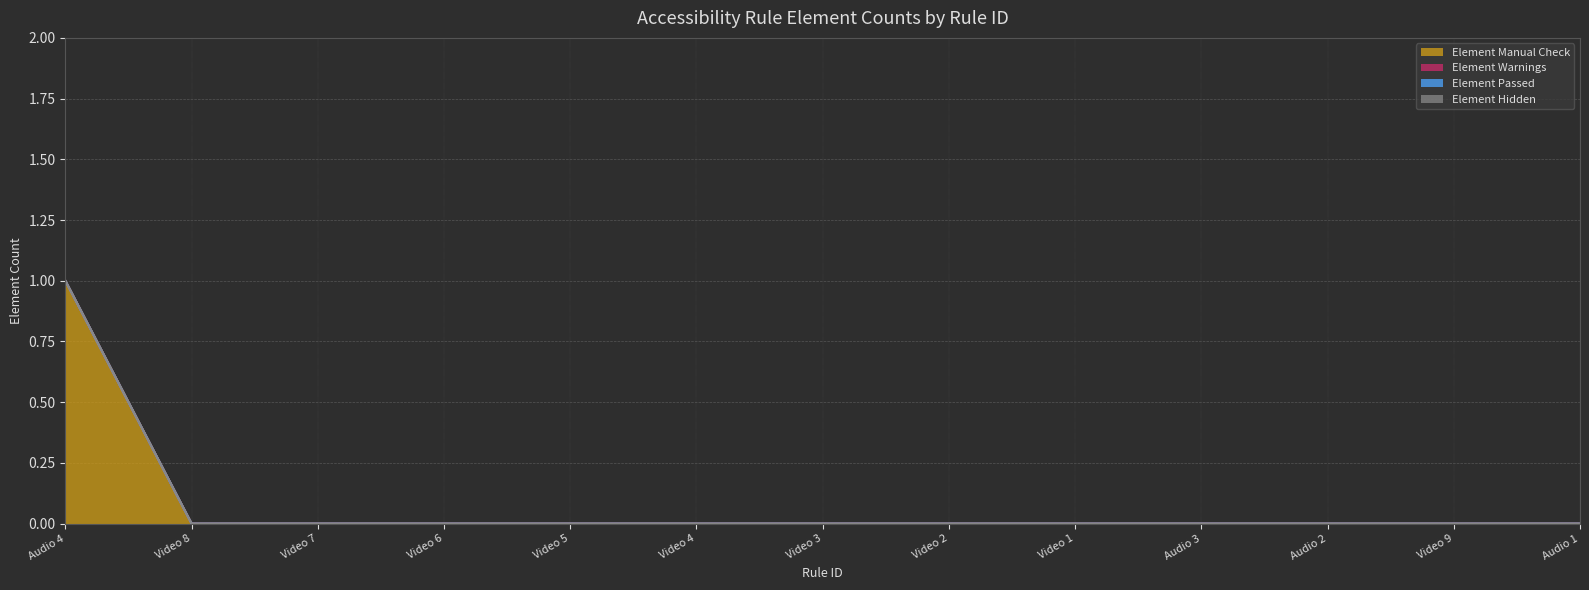

True or false: Element Warnings (line) has more than 1 interior local peaks.

False